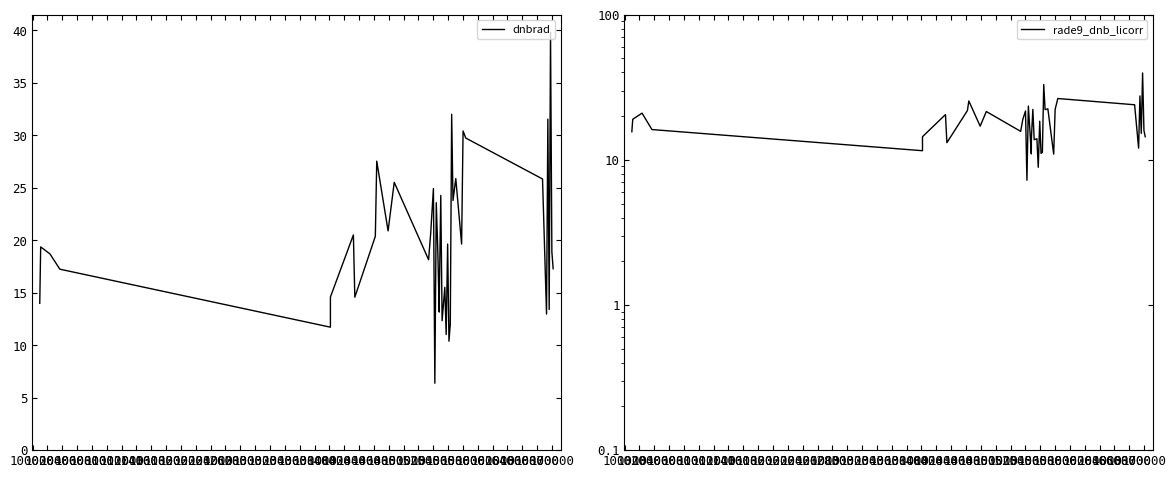

Reading left to right, transcribe all the data shown in this chart.

dnbrad: 14.0	19.4	18.7	17.2	11.7	14.6	20.5	14.6	20.4	27.5	20.9	25.5	18.1	20.6	24.9	6.4	23.6	19.1	13.2	14.8	24.3	12.3	15.5	11.0	19.6	10.4	12.0	32.0	23.8	25.9	19.6	30.4	29.7	25.8	13.0	31.5	13.4	39.8	18.9	17.3
rade9_dnb_licorr: 15.6	19.0	21.0	16.2	11.6	14.4	20.5	13.1	21.8	25.4	17.1	21.5	15.7	18.9	21.7	7.2	23.5	16.1	11.0	14.2	22.3	13.8	14.0	8.9	18.5	11.1	11.3	33.0	22.2	22.5	10.9	22.3	26.4	23.9	12.0	27.6	15.2	39.7	15.9	14.4